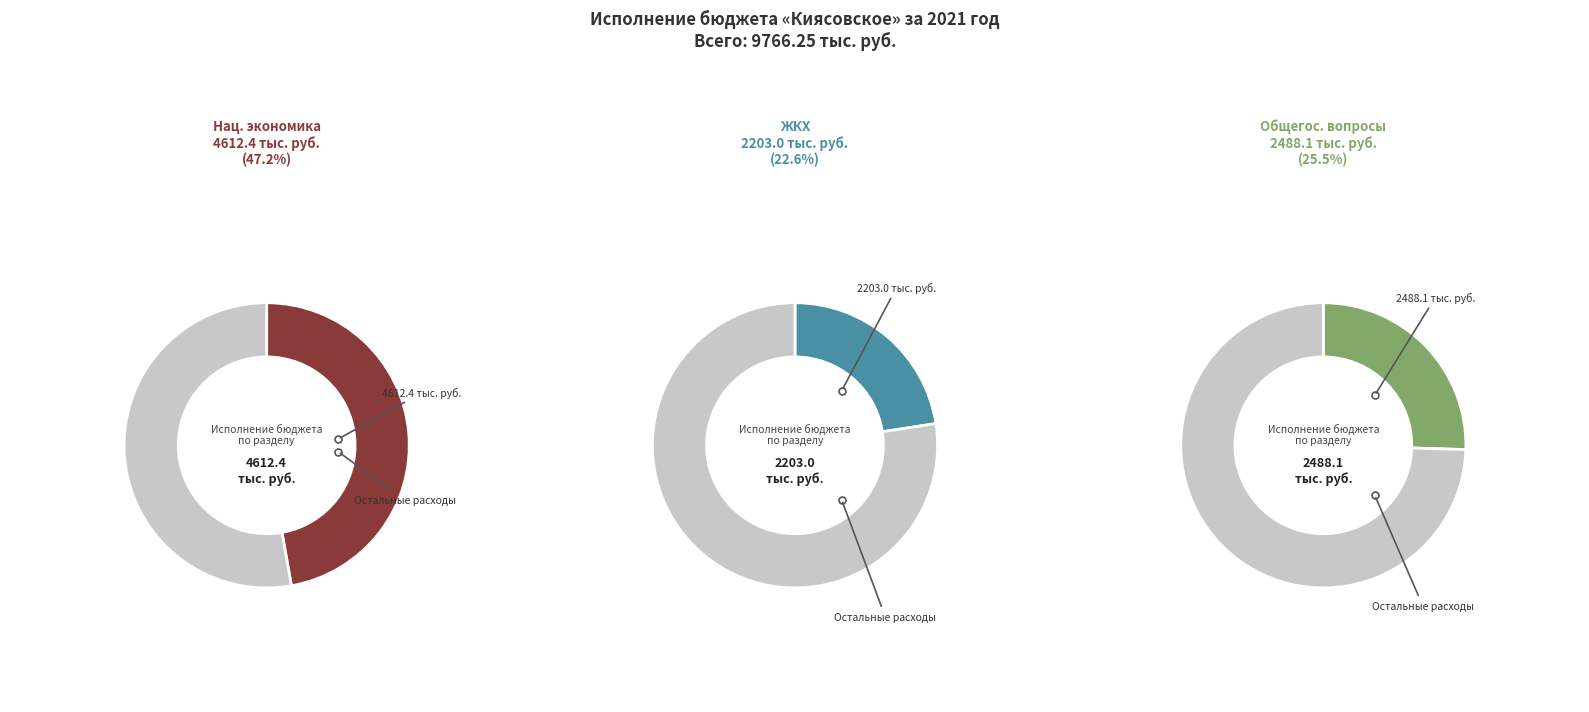

Is there a majority slice in this chart?

No